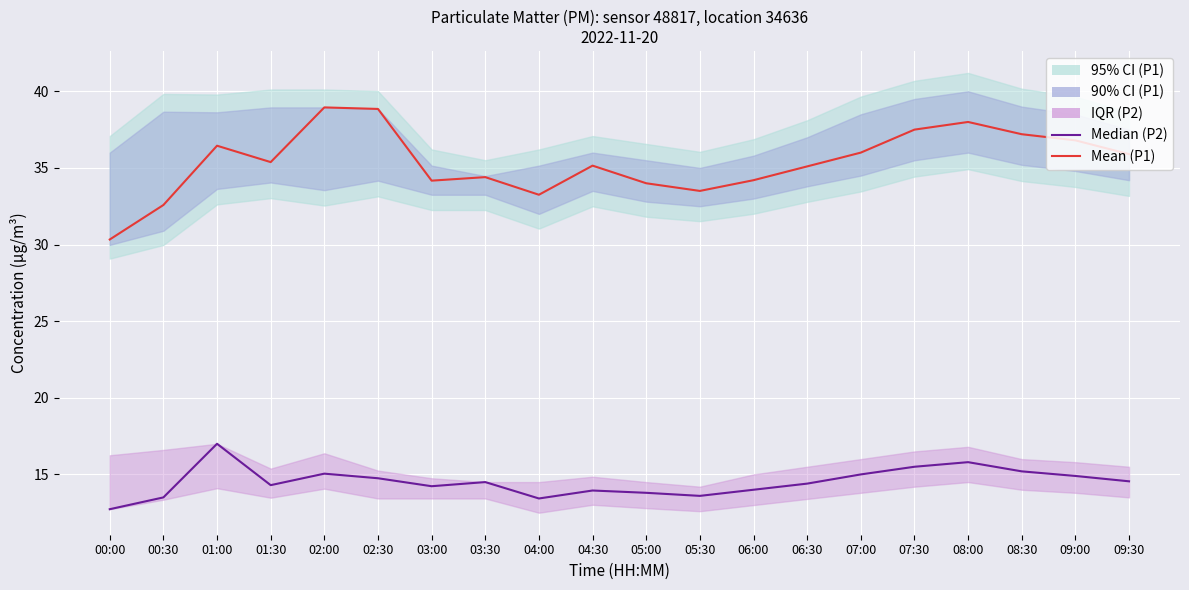

What is the label of the 15th point from the left?

07:00